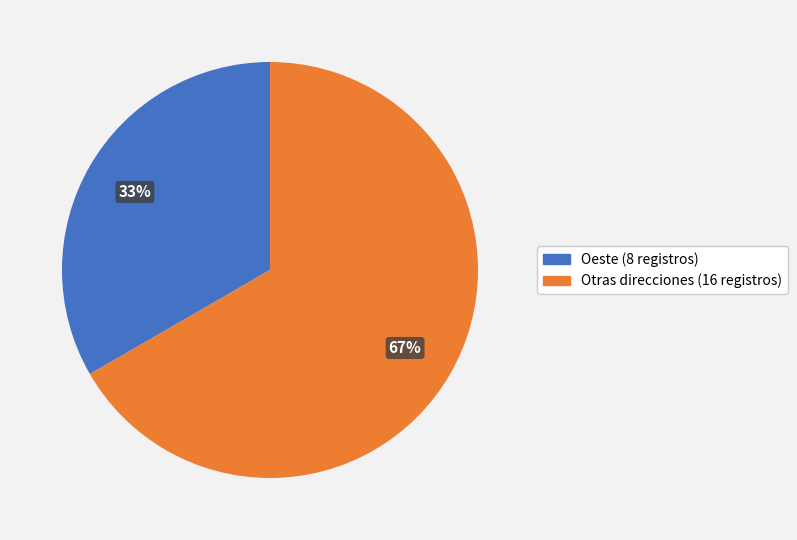

Is there any slice that represents more than half of the pie?

Yes